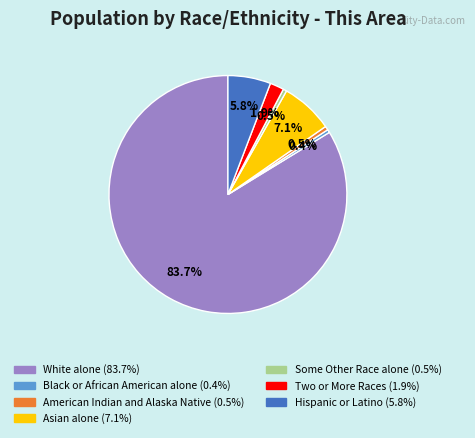

To the nearest percent, what is the average slice percentage?

14%